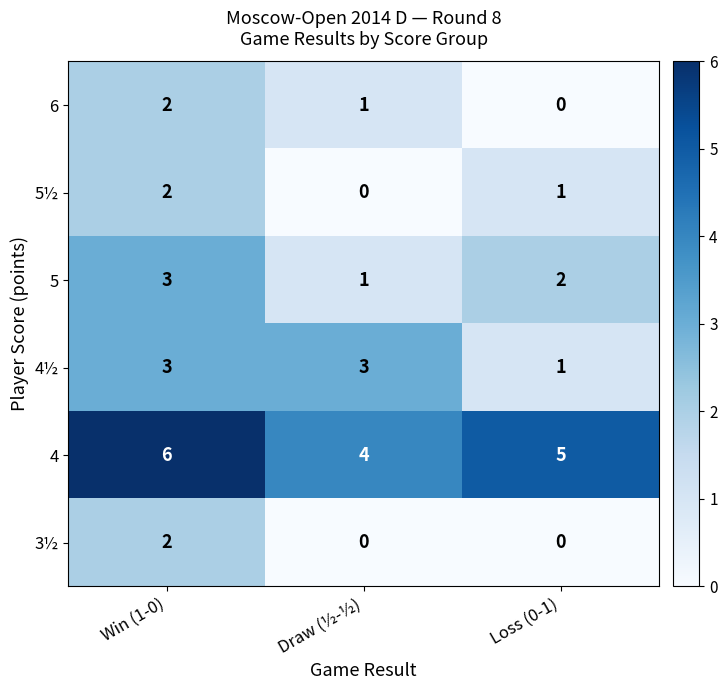

Which series changed the most between Draw (½-½) and Loss (0-1)?

4½